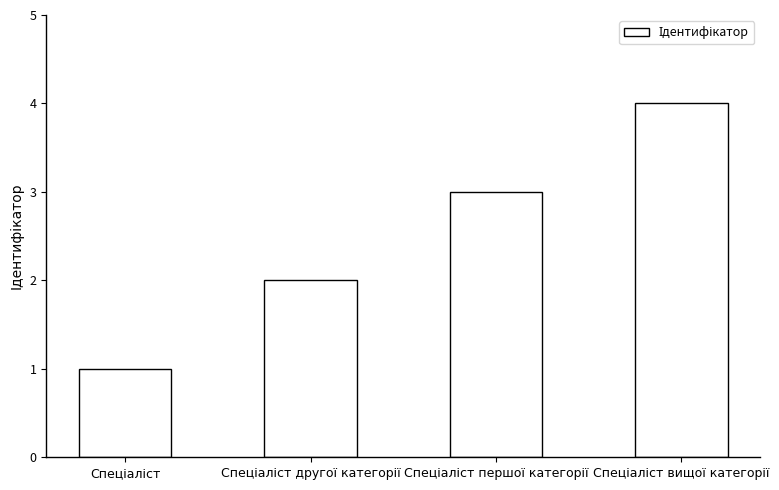

What is the smallest value displayed?

1